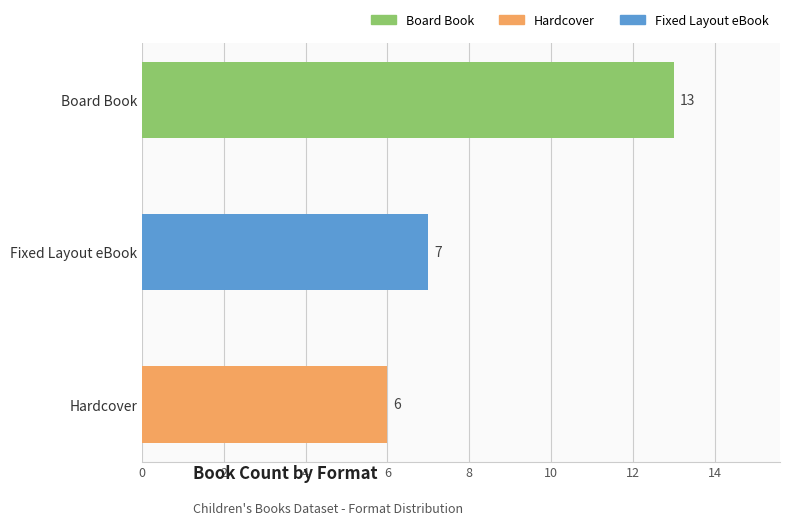

Does the chart contain stacked bars?

No